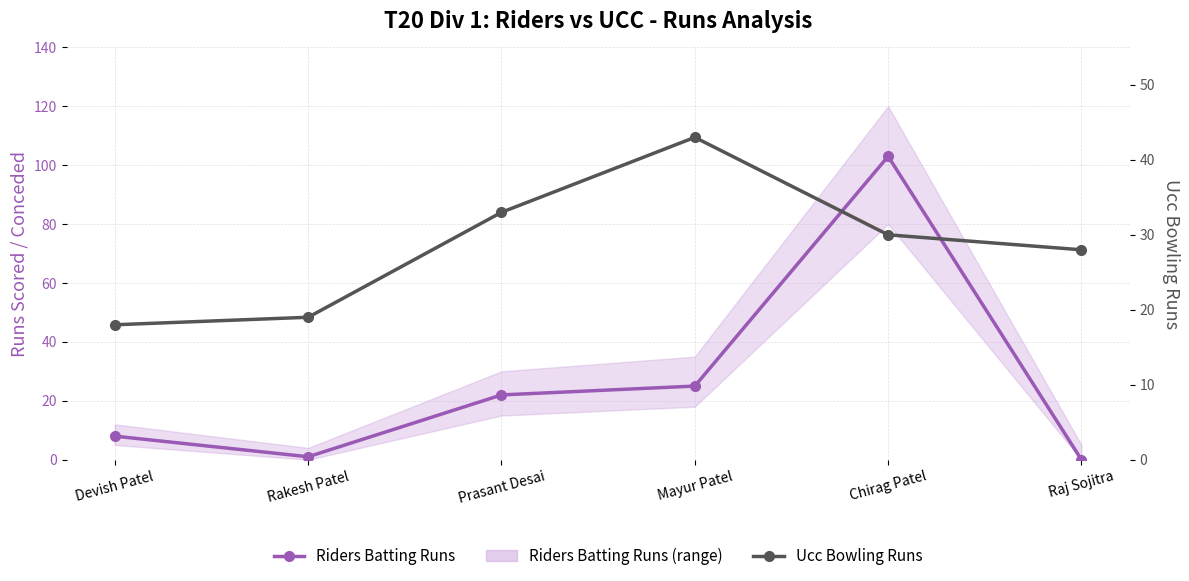

What is the sum of the Riders Batting Runs values at Prasant Desai and Mayur Patel?

47